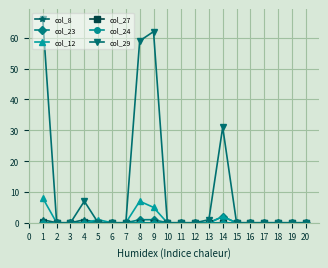

True or false: col_8 has a value of 0 at 16.

True